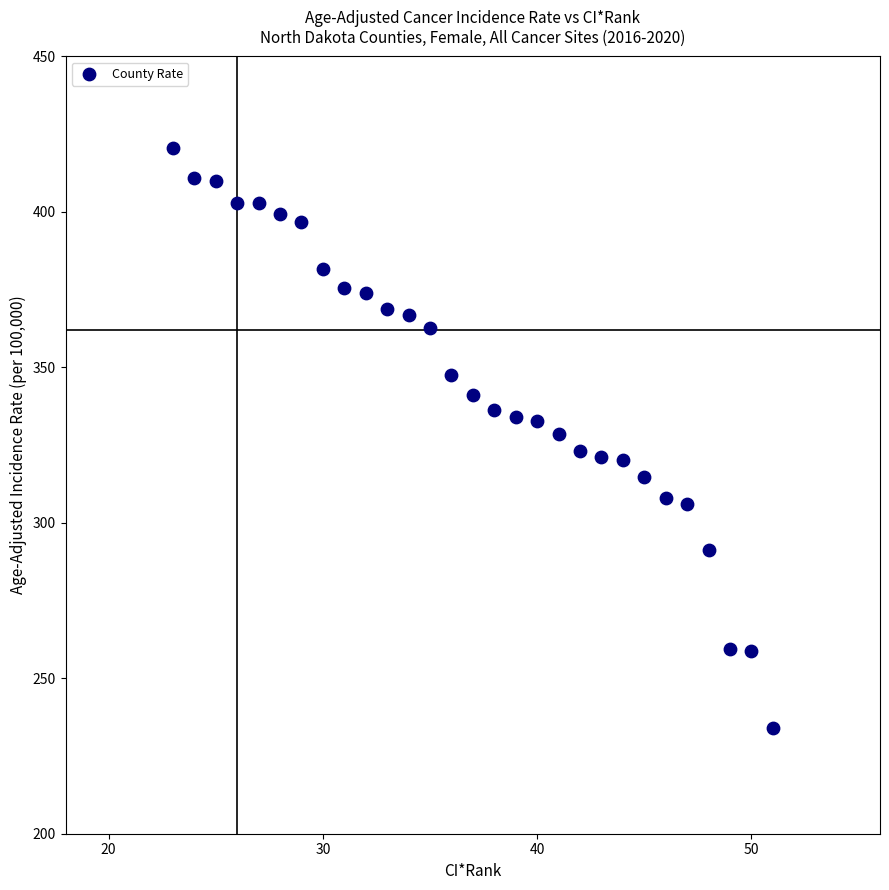

What is the range of X values (max minus min)?

28.0